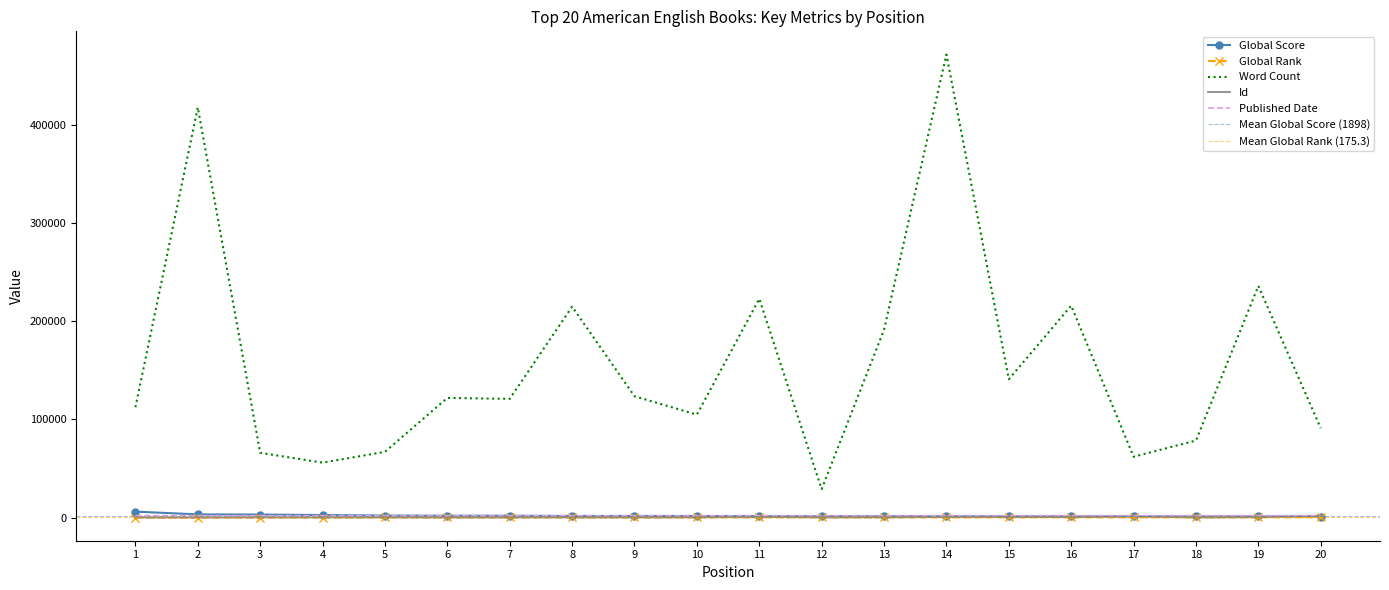

List the labels in order of Id value, largest first.

20, 17, 15, 11, 14, 16, 19, 10, 13, 5, 4, 12, 3, 8, 7, 1, 9, 6, 2, 18